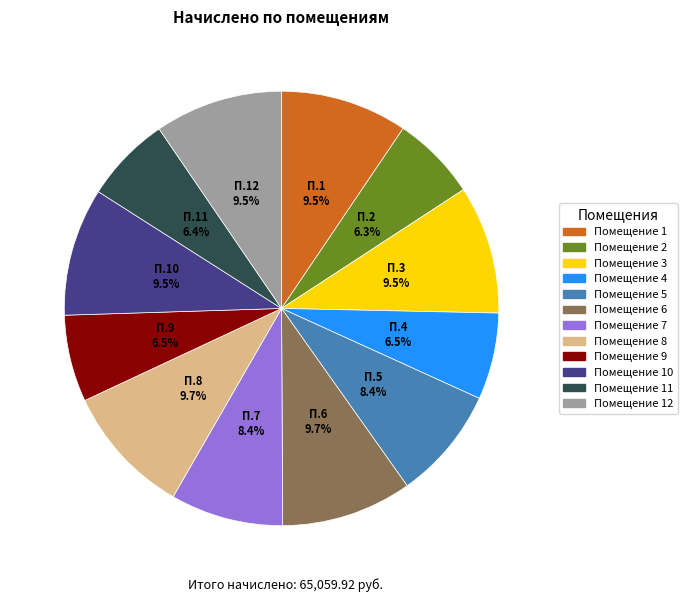

Is there any slice that represents more than half of the pie?

No